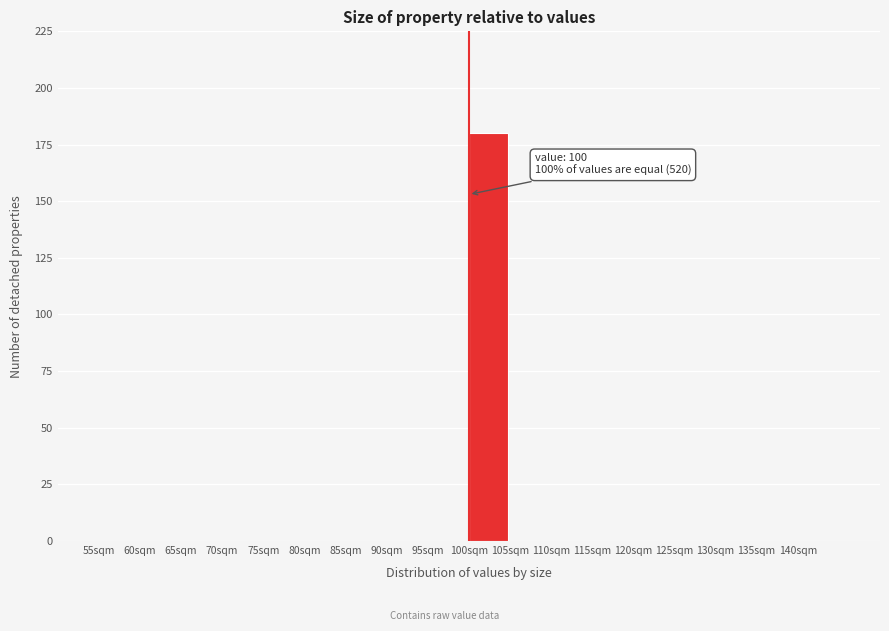

Over which range of the x-axis is the bar tallest?

100 to 105